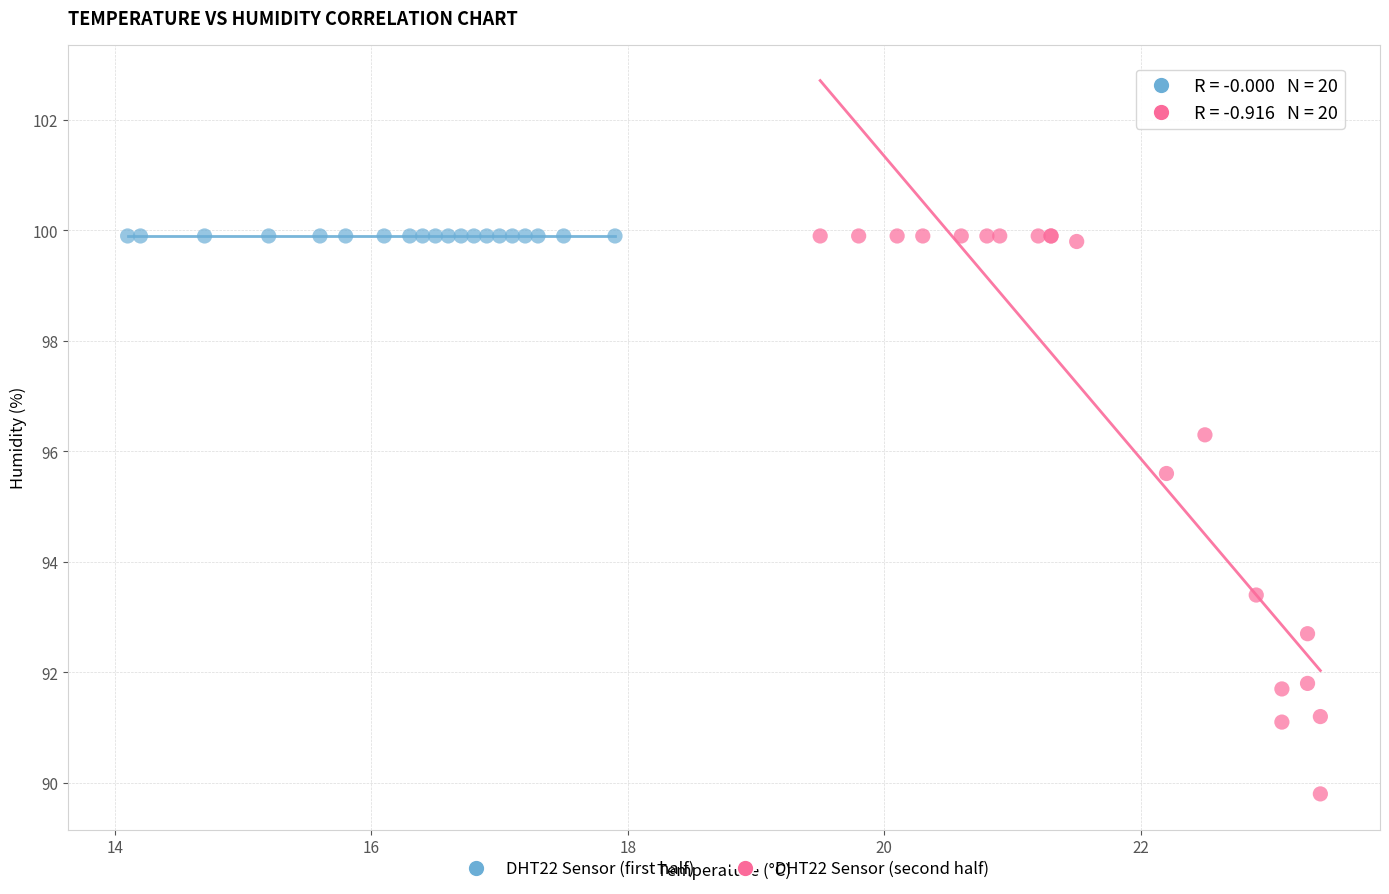

Which series reaches the minimum Y coordinate?

DHT22 Sensor (second half)